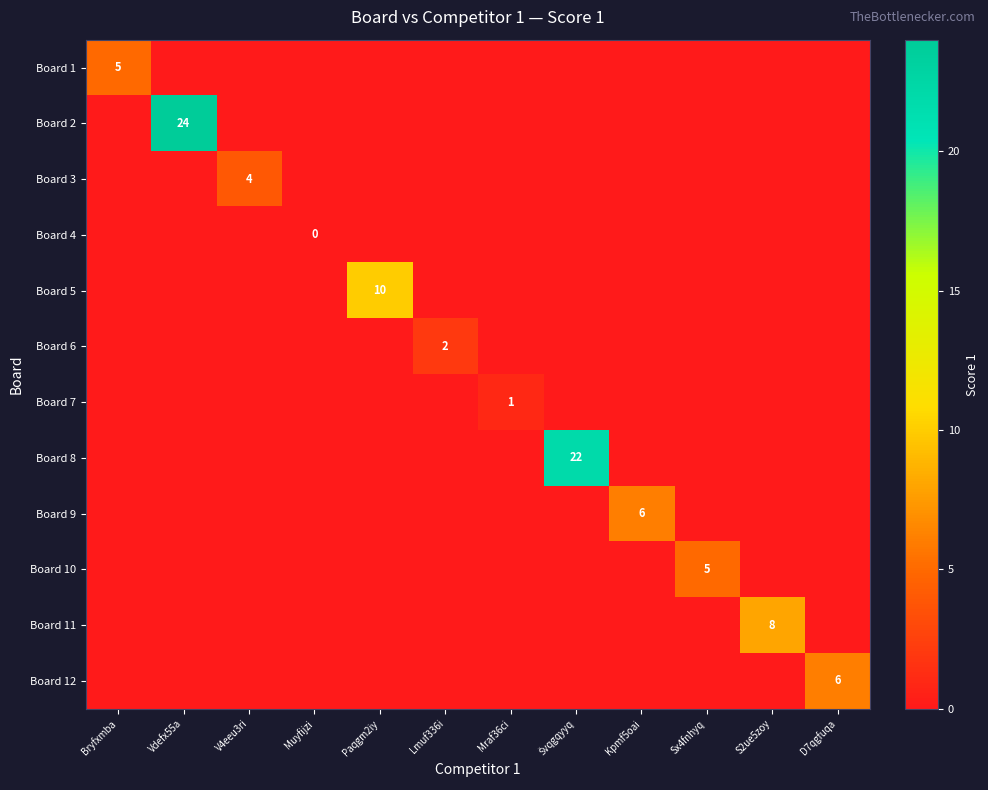

At how many categories does at least one series exceed 21?

2